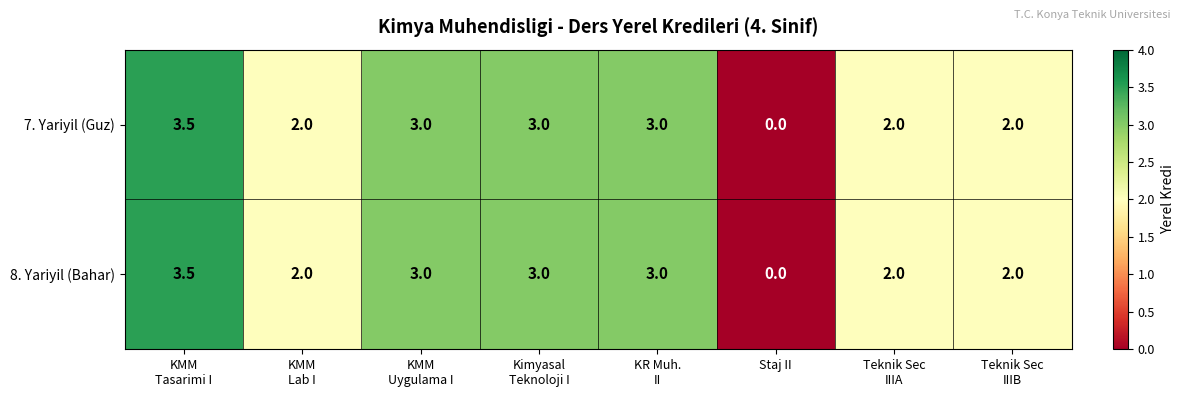

At which category is the sum across all series the highest?

KMM
Tasarimi I